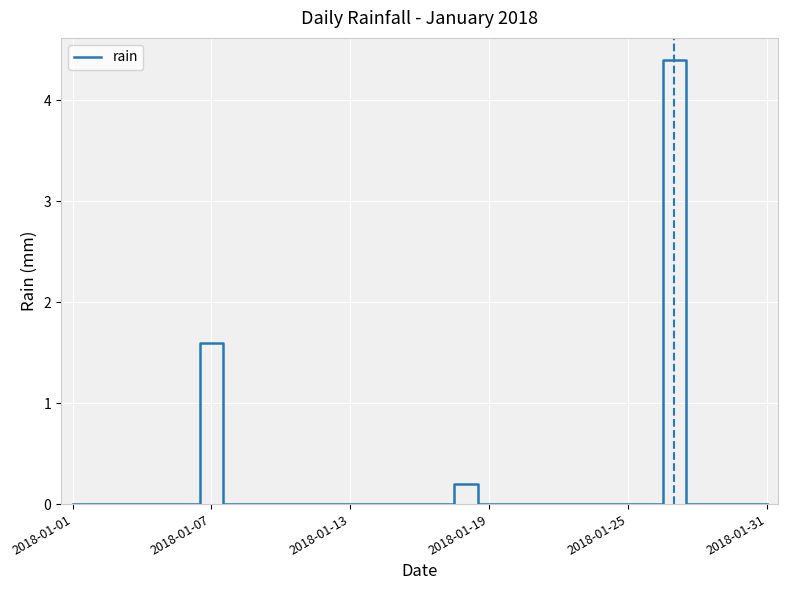

What is the difference between the maximum and minimum values?

4.4